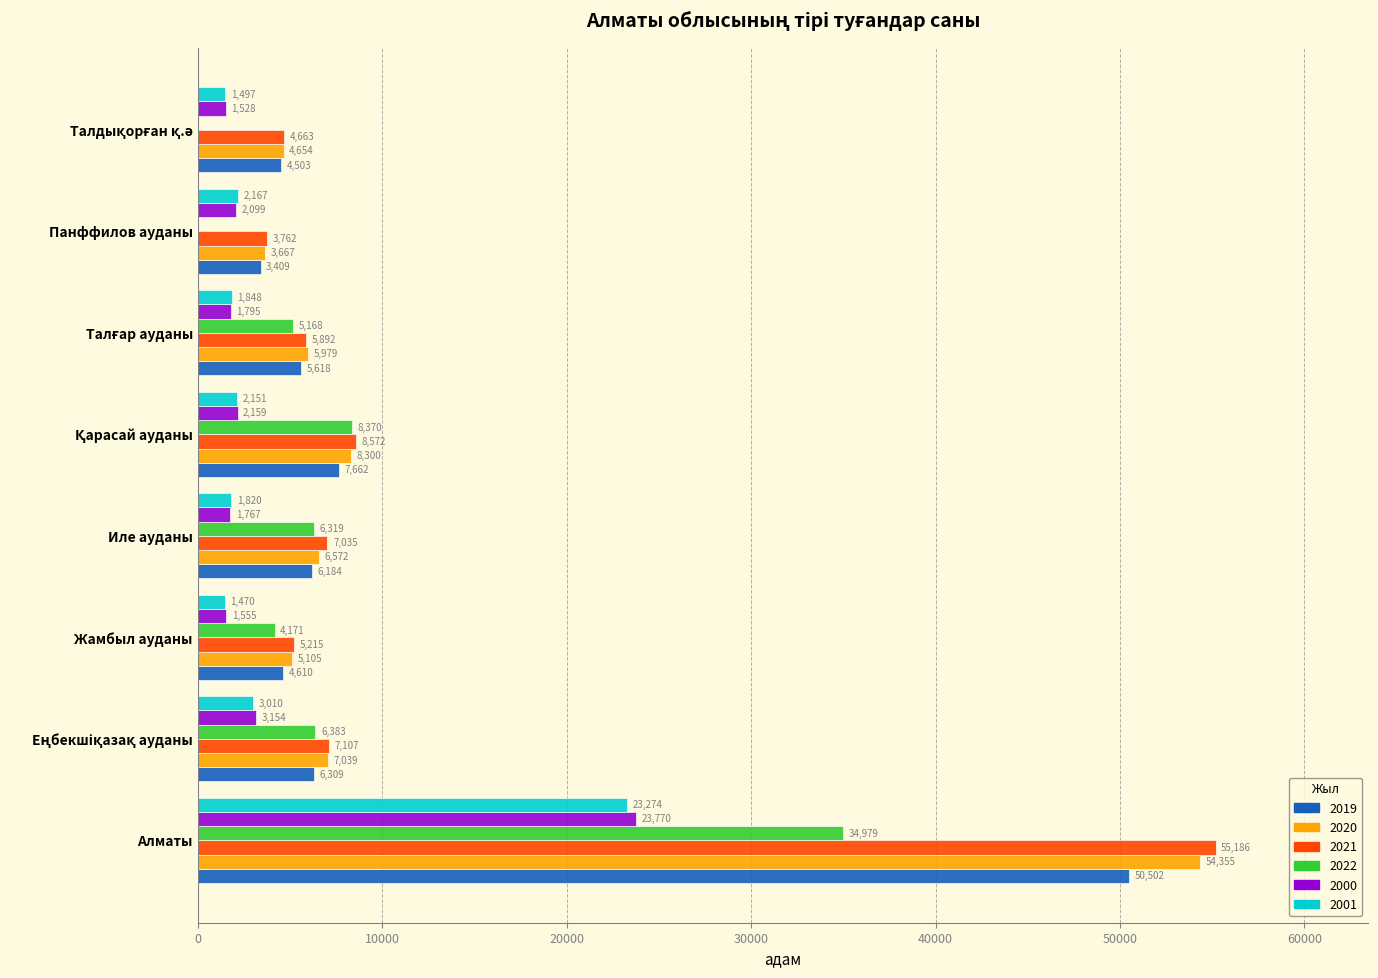

The 2019 series shows 2094 at Иле ауданы. True or false?

False